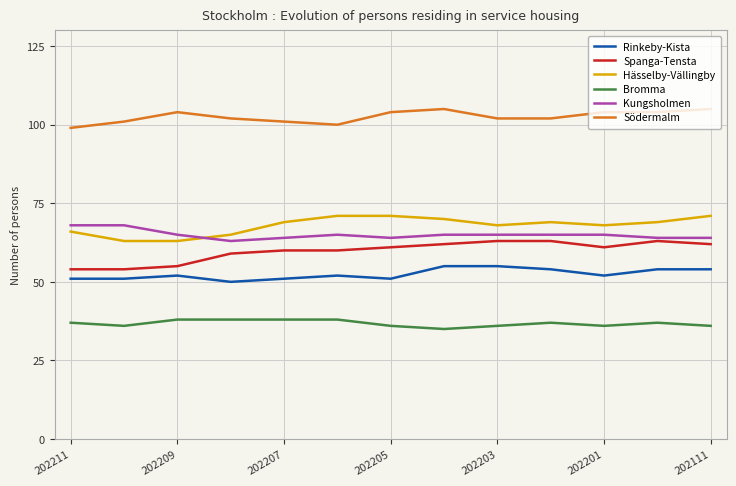

What is the sum of all Södermalm values?

1333